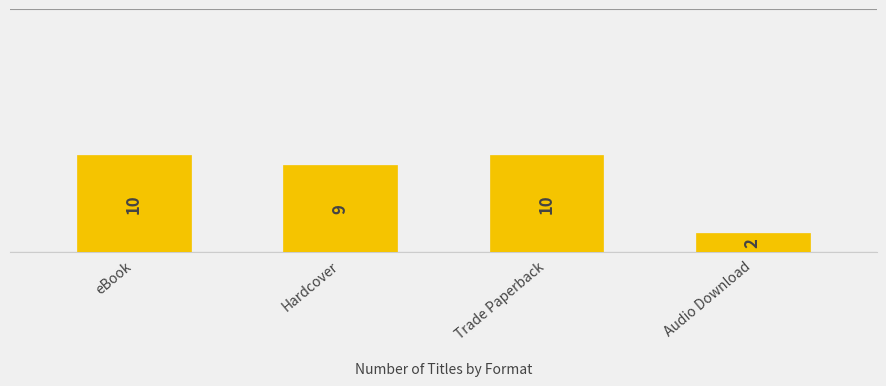

Approximately how many times larger is the value at Trade Paperback compared to Hardcover?

1.1